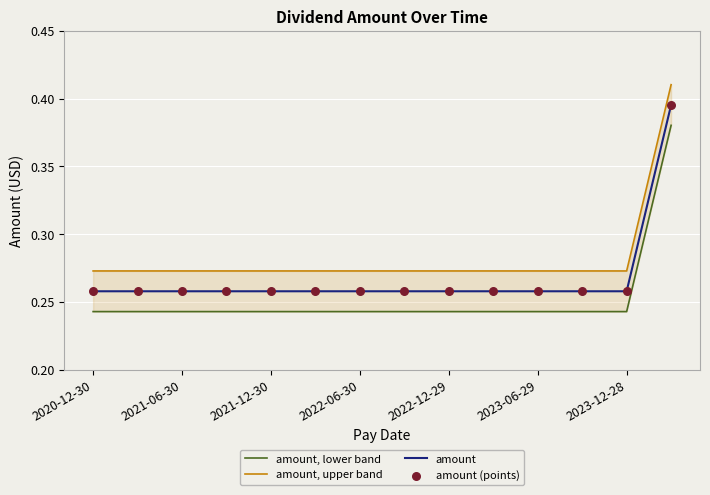

Which series reaches the minimum Y coordinate?

amount, lower band